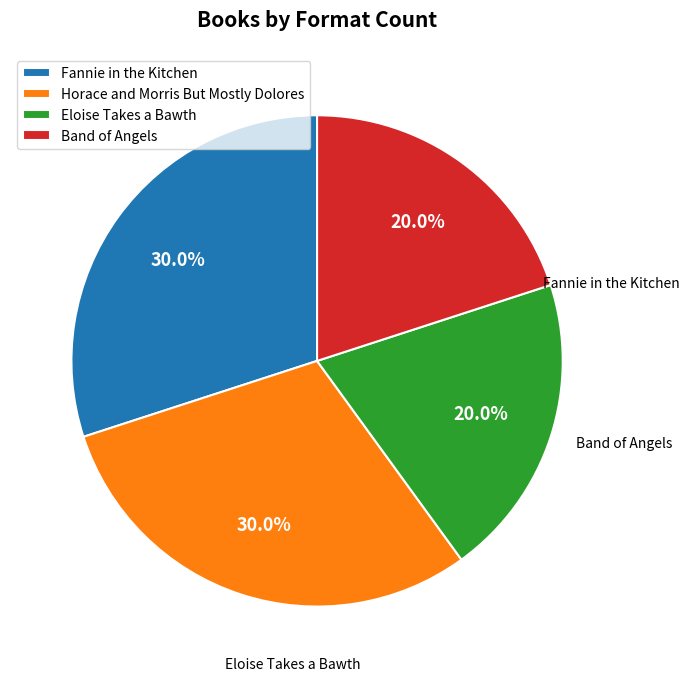

To the nearest percent, what is the average slice percentage?

25%